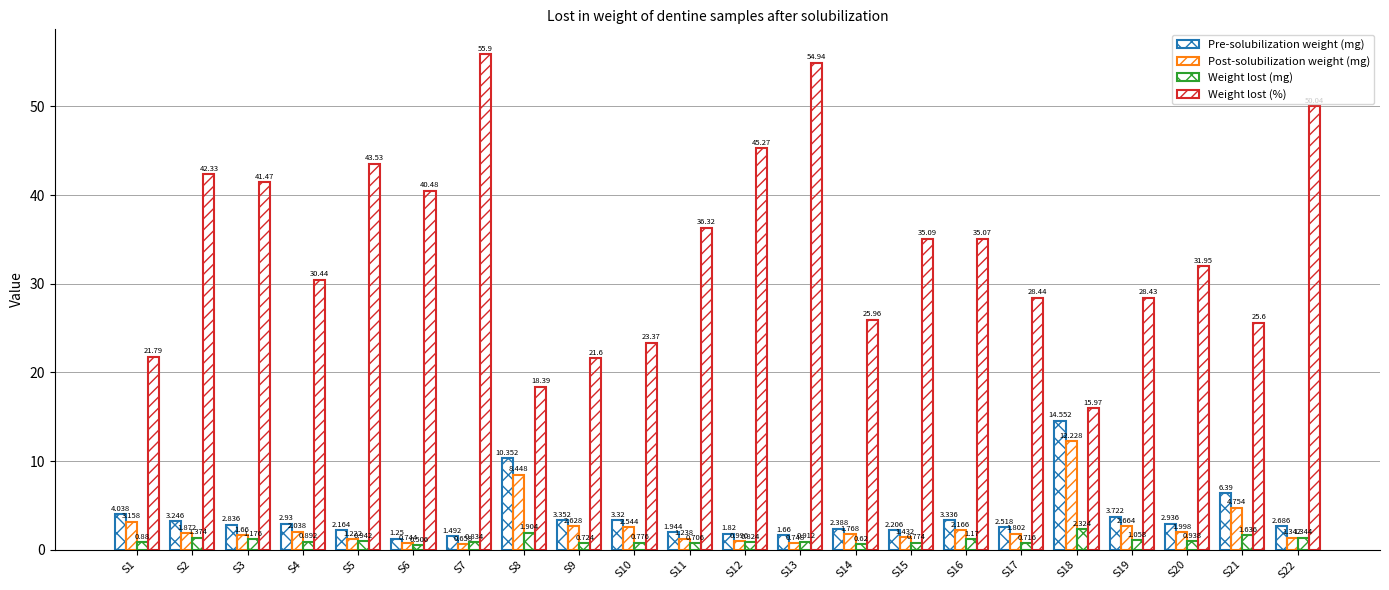

Reading left to right, extract all data points from this chart.

Pre-solubilization weight (mg): S1=4.0	S2=3.2	S3=2.8	S4=2.9	S5=2.2	S6=1.2	S7=1.5	S8=10.4	S9=3.4	S10=3.3	S11=1.9	S12=1.8	S13=1.7	S14=2.4	S15=2.2	S16=3.3	S17=2.5	S18=14.6	S19=3.7	S20=2.9	S21=6.4	S22=2.7
Post-solubilization weight (mg): S1=3.2	S2=1.9	S3=1.7	S4=2.0	S5=1.2	S6=0.7	S7=0.7	S8=8.4	S9=2.6	S10=2.5	S11=1.2	S12=1.0	S13=0.7	S14=1.8	S15=1.4	S16=2.2	S17=1.8	S18=12.2	S19=2.7	S20=2.0	S21=4.8	S22=1.3
Weight lost (mg): S1=0.9	S2=1.4	S3=1.2	S4=0.9	S5=0.9	S6=0.5	S7=0.8	S8=1.9	S9=0.7	S10=0.8	S11=0.7	S12=0.8	S13=0.9	S14=0.6	S15=0.8	S16=1.2	S17=0.7	S18=2.3	S19=1.1	S20=0.9	S21=1.6	S22=1.3
Weight lost (%): S1=21.8	S2=42.3	S3=41.5	S4=30.4	S5=43.5	S6=40.5	S7=55.9	S8=18.4	S9=21.6	S10=23.4	S11=36.3	S12=45.3	S13=54.9	S14=26.0	S15=35.1	S16=35.1	S17=28.4	S18=16.0	S19=28.4	S20=31.9	S21=25.6	S22=50.0